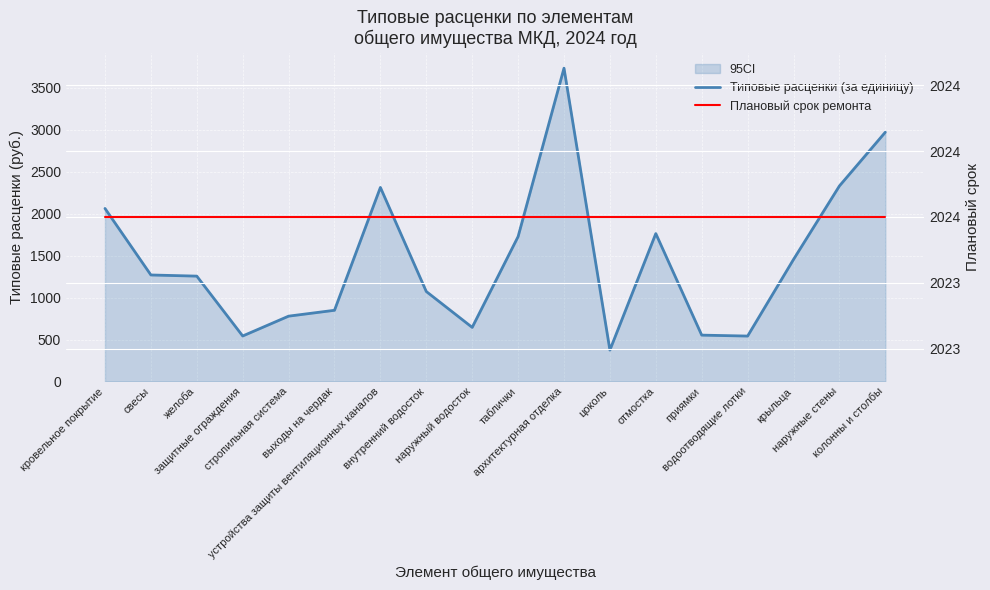

Where is the first local minimum for Типовые расценки (за единицу)?

защитные ограждения